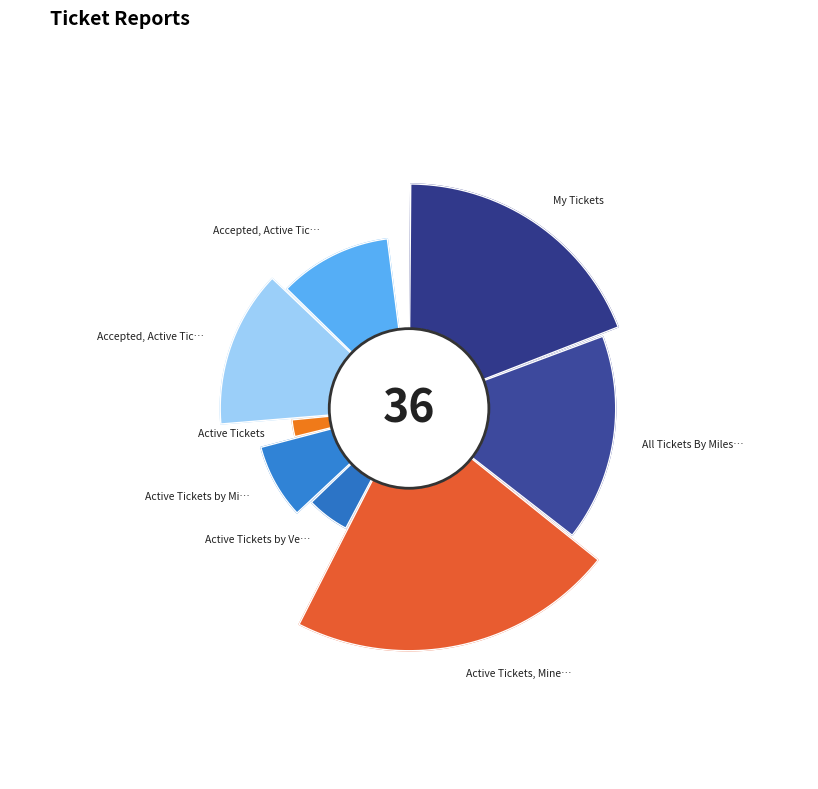

What is the change in value from All Tickets By Milestone to Accepted, Active Tickets by Owner (Full)?

-1